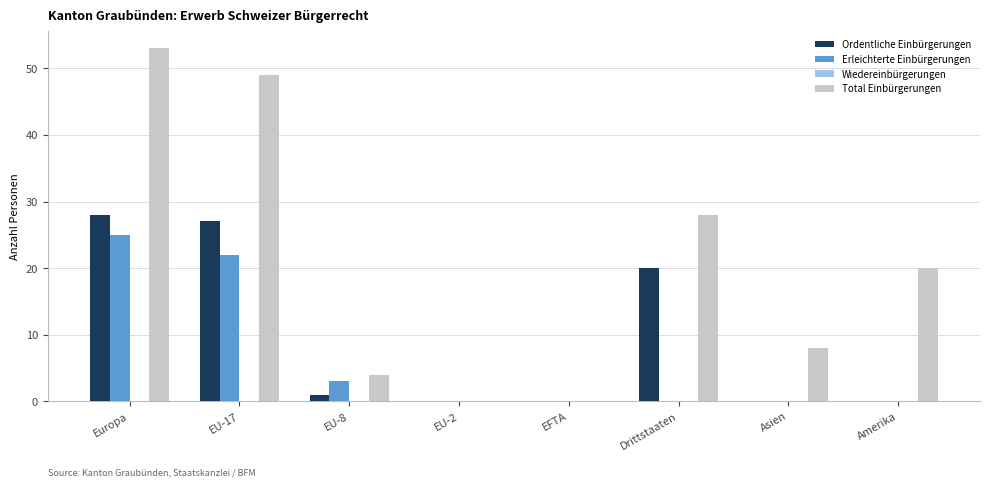

What is the sum of the Total Einbürgerungen values at EU-17 and Europa?

102